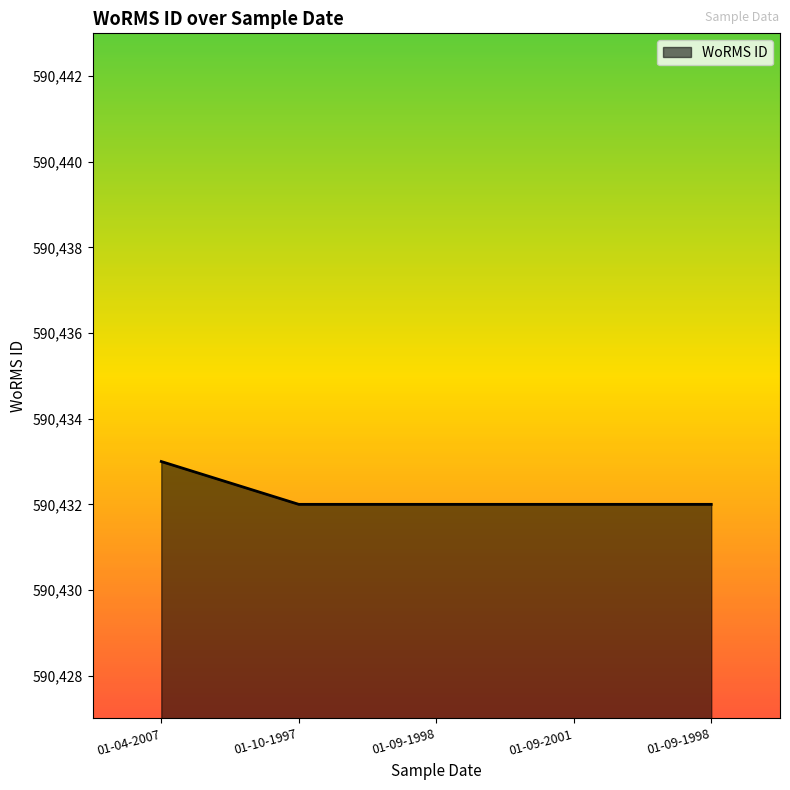

Reading left to right, what are all the values shown in this chart?

590433	590432	590432	590432	590432